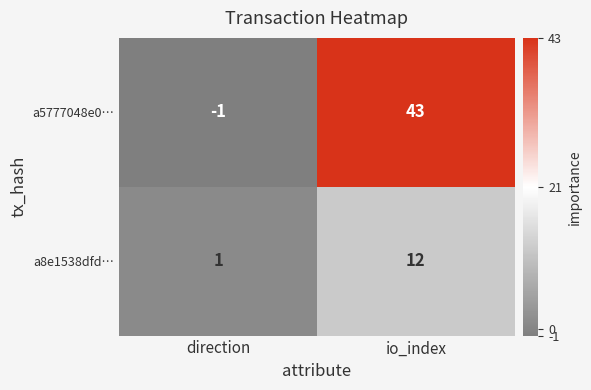

Reading left to right, extract all data points from this chart.

a5777048e0…: -1	43
a8e1538dfd…: 1	12